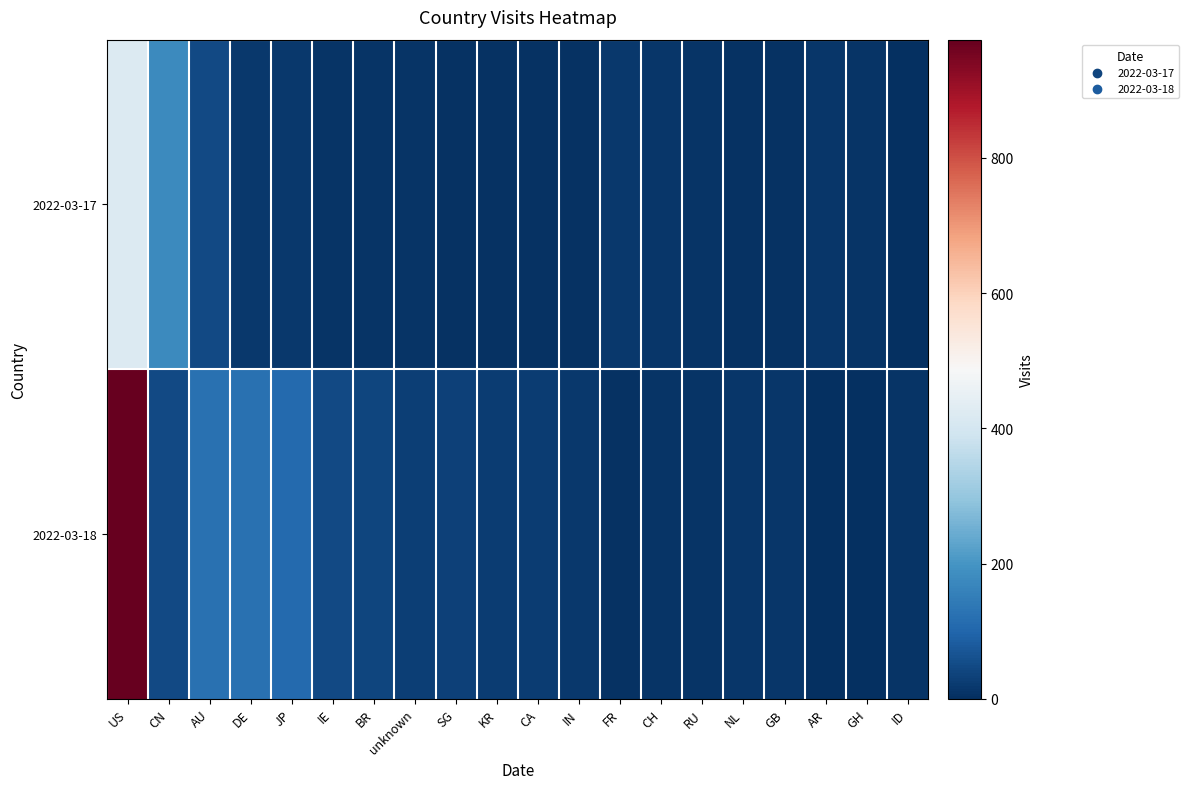

Between JP and ID, which series saw the biggest shift?

2022-03-18